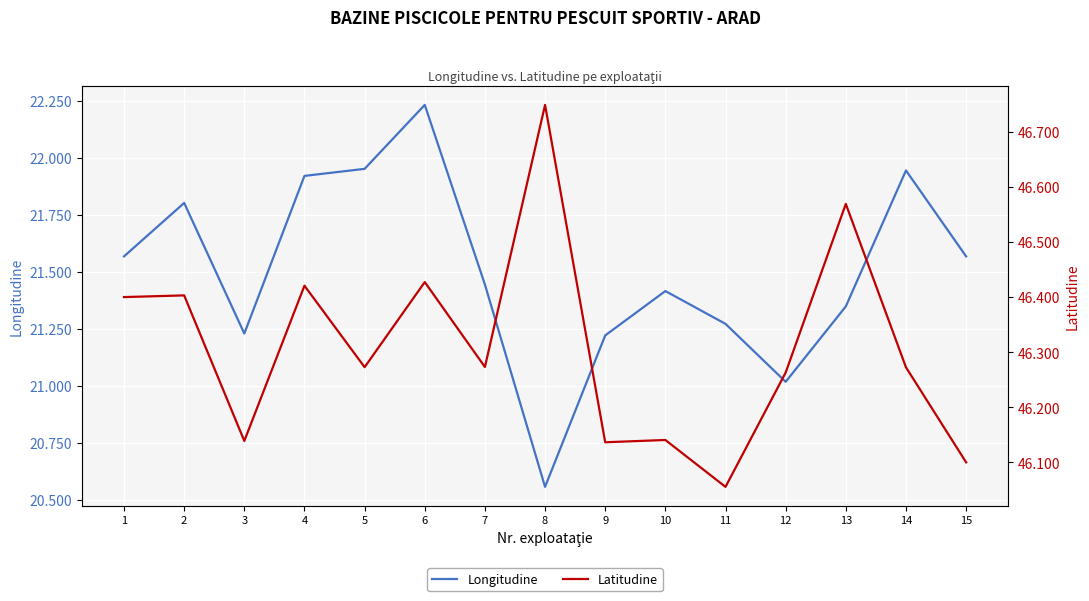

At how many categories does at least one series exceed 23?

15